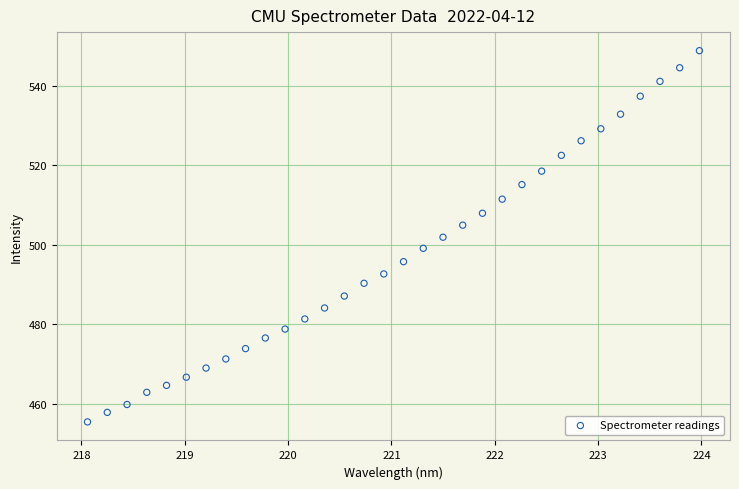

What is the range of X values (max minus min)?

5.9